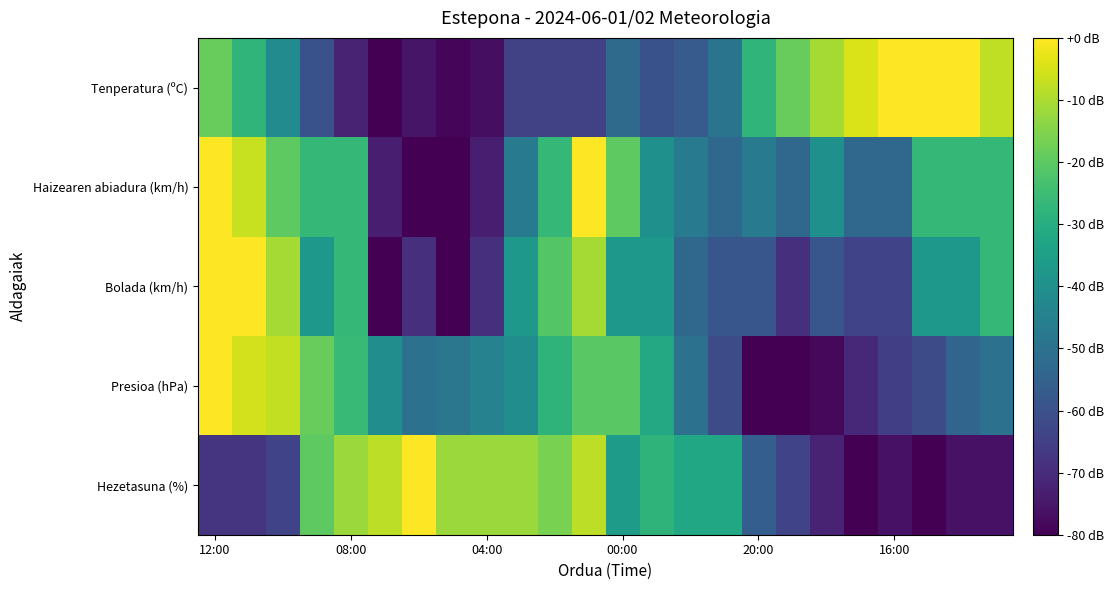

Rank the series by their maximum value, from lowest to highest.

Tenperatura (ºC), Haizearen abiadura (km/h), Bolada (km/h), Presioa (hPa), Hezetasuna (%)